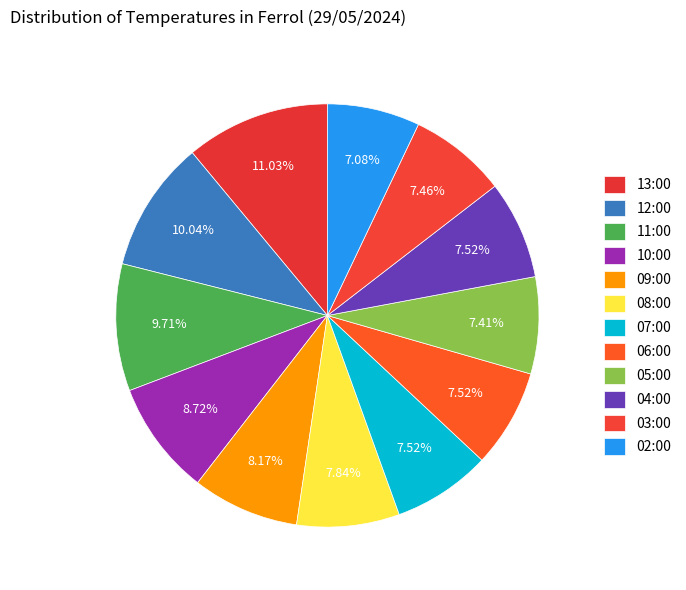

Is it true that 02:00 is 7% of the pie?

True